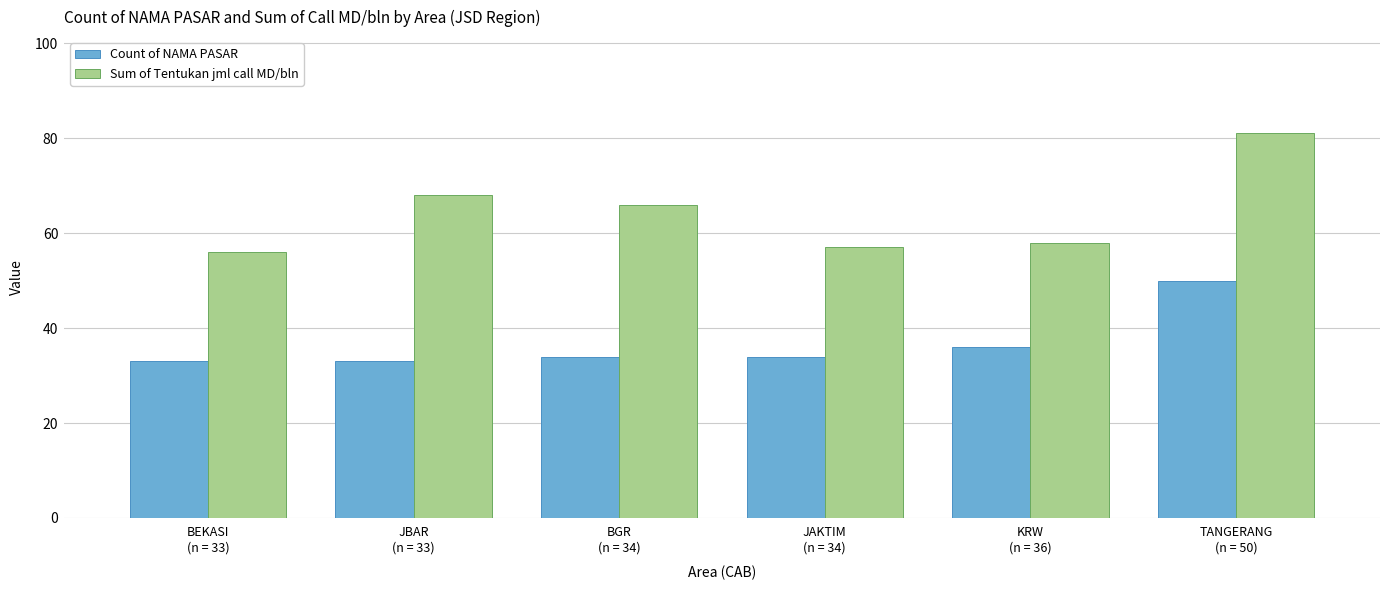

How many data points in Sum of Tentukan jml call MD/bln are less than 66?

3